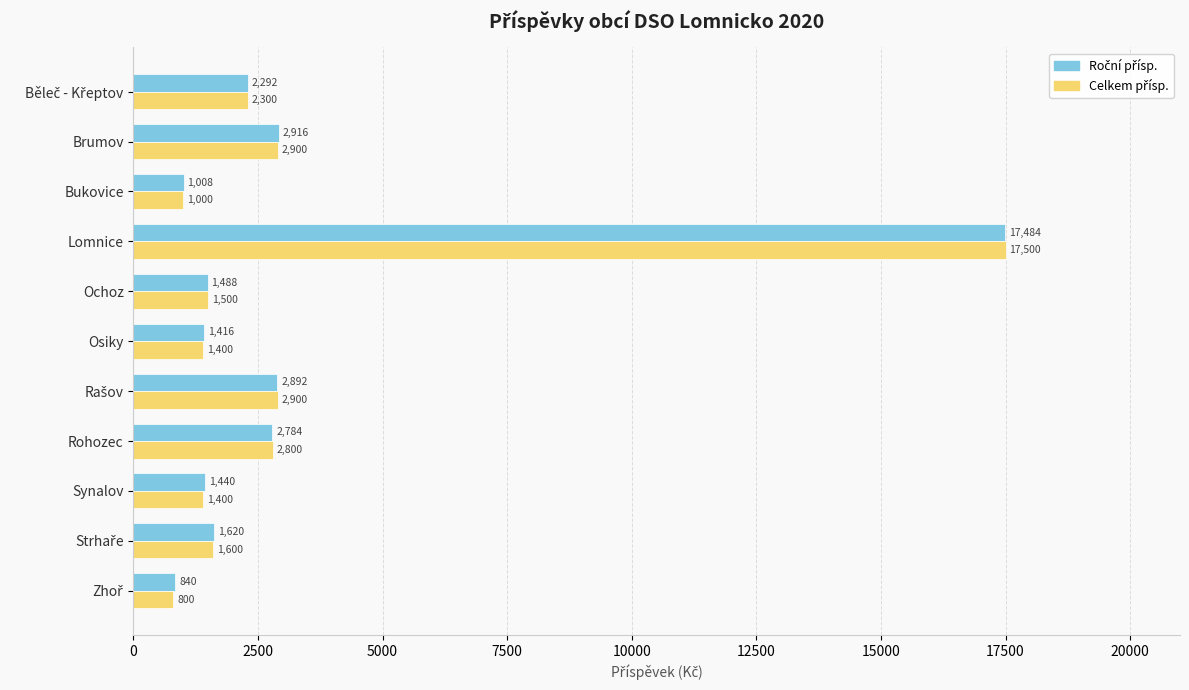

What is the difference between the highest and lowest values at Ochoz?

12